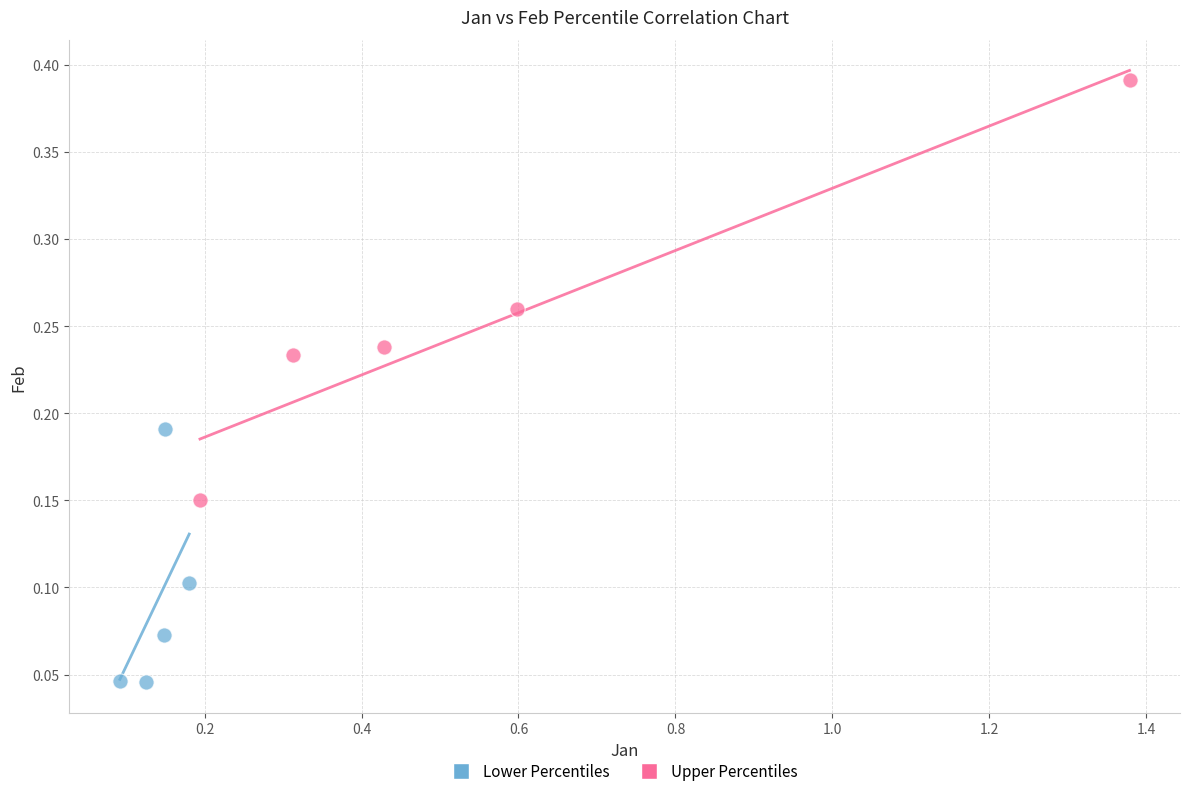

Which series contains the highest Y value?

Upper Percentiles